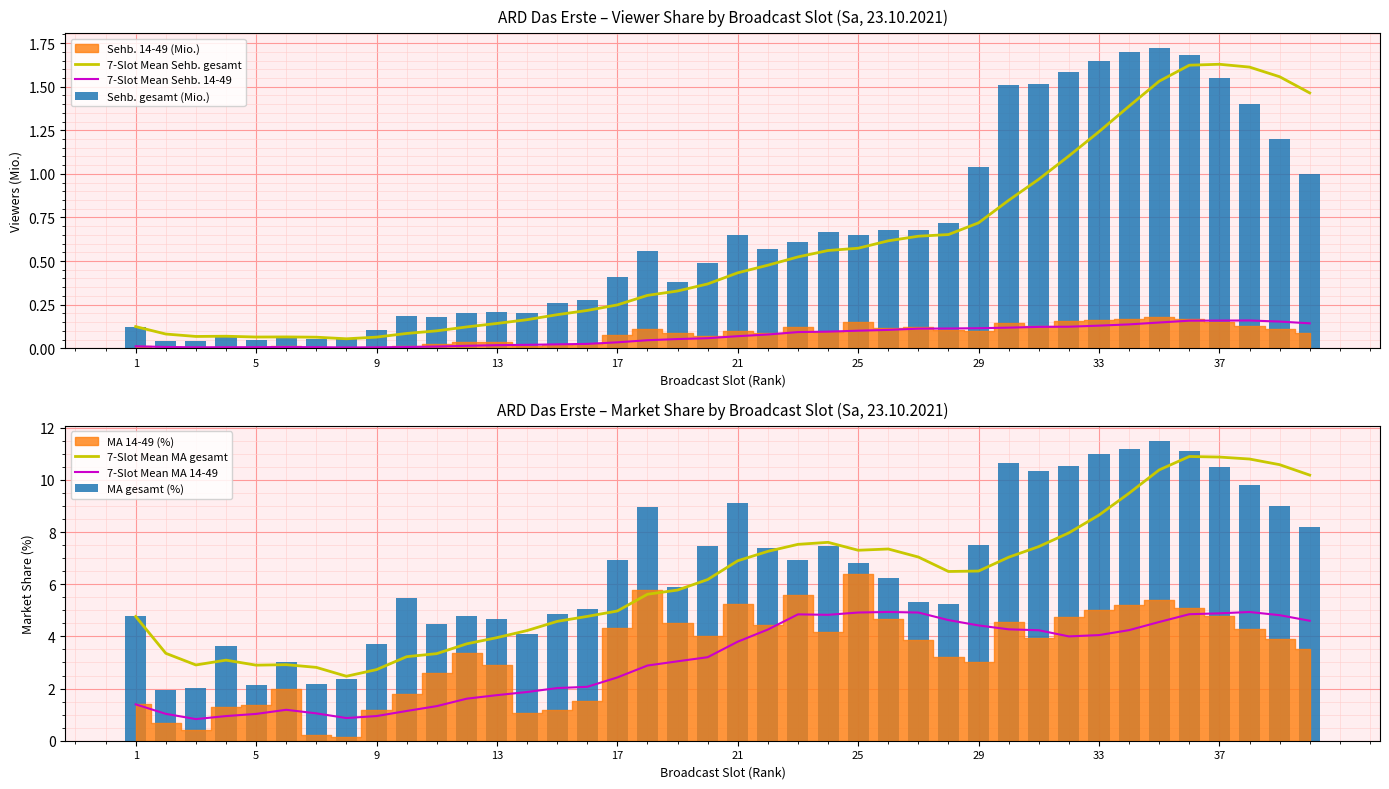

True or false: 7-Slot Mean Sehb. gesamt and 7-Slot Mean Sehb. 14-49 cross at least once.

False